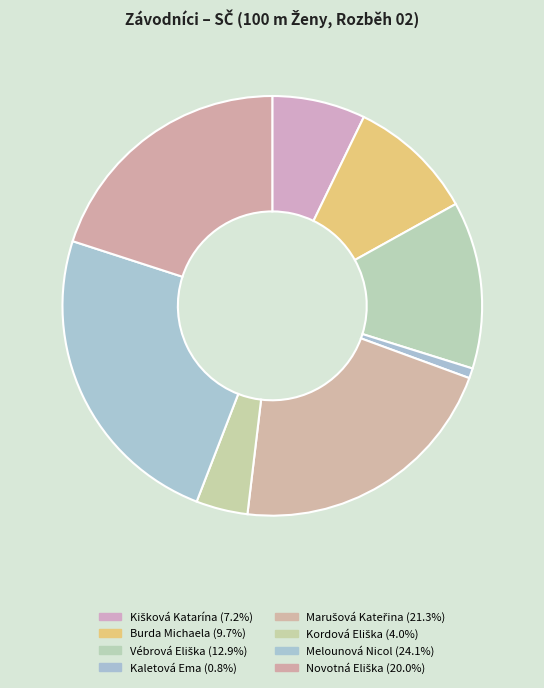

What is the largest slice in the pie chart?

Melounová Nicol